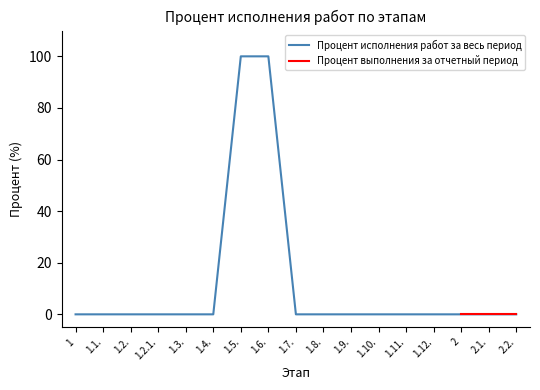

True or false: there are more than 0 points higher than both neighbors.

False